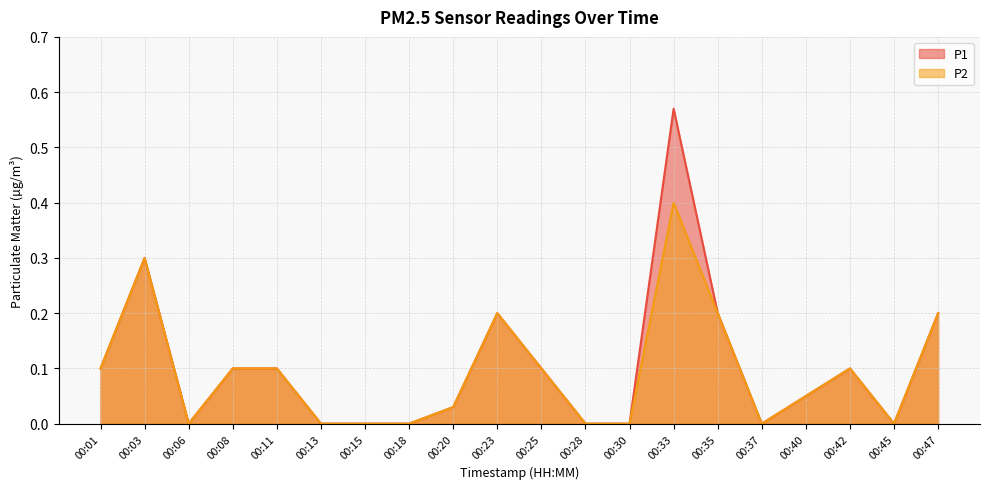

Which series has the largest total across all categories?

P1